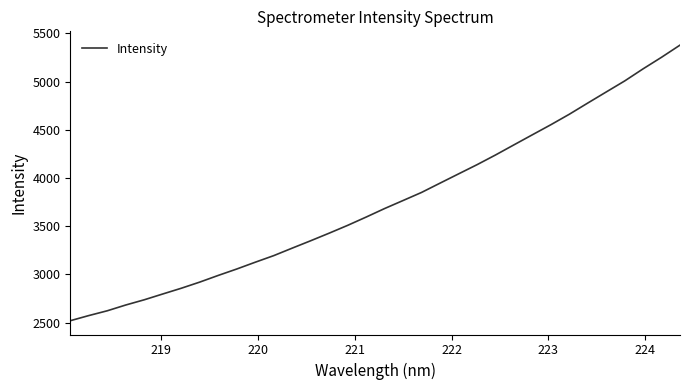

What is the greatest value displayed?

5378.4